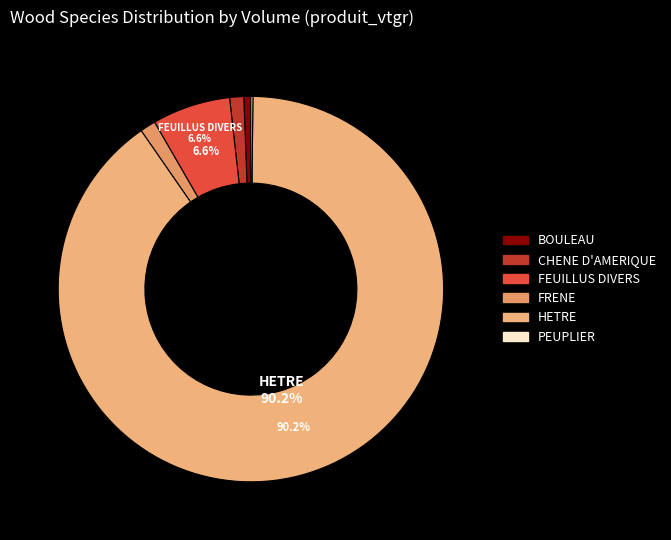

Between FEUILLUS DIVERS and FRENE, which is larger?

FEUILLUS DIVERS